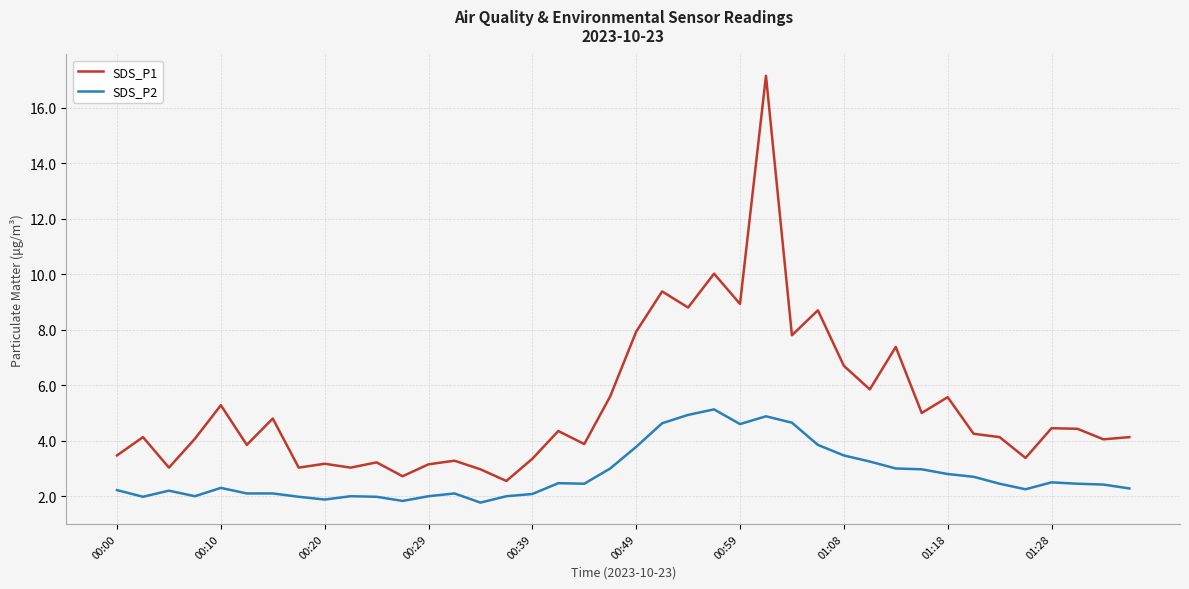

Which series has the largest total across all categories?

SDS_P1